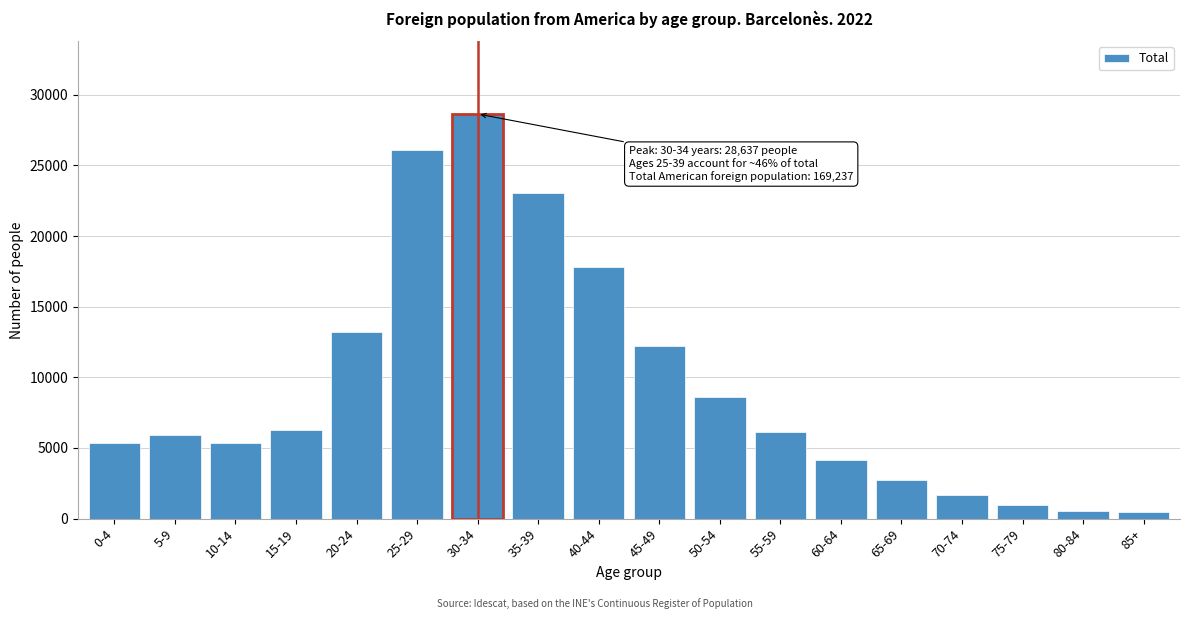

Is it true that the value at 55-59 is 9061?

False